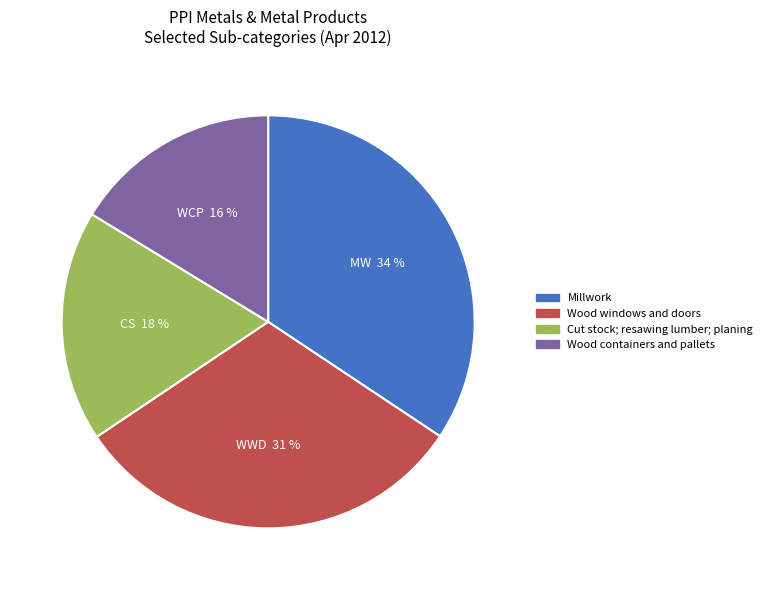

To the nearest percent, what is the difference between the largest and smallest slice percentages?

18%